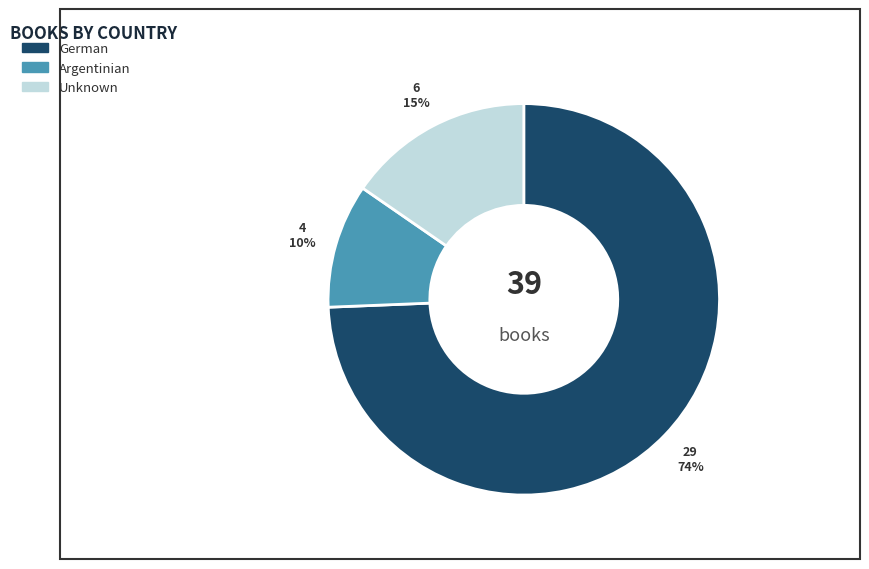

To the nearest percent, what percentage of the pie is Argentinian?

10%